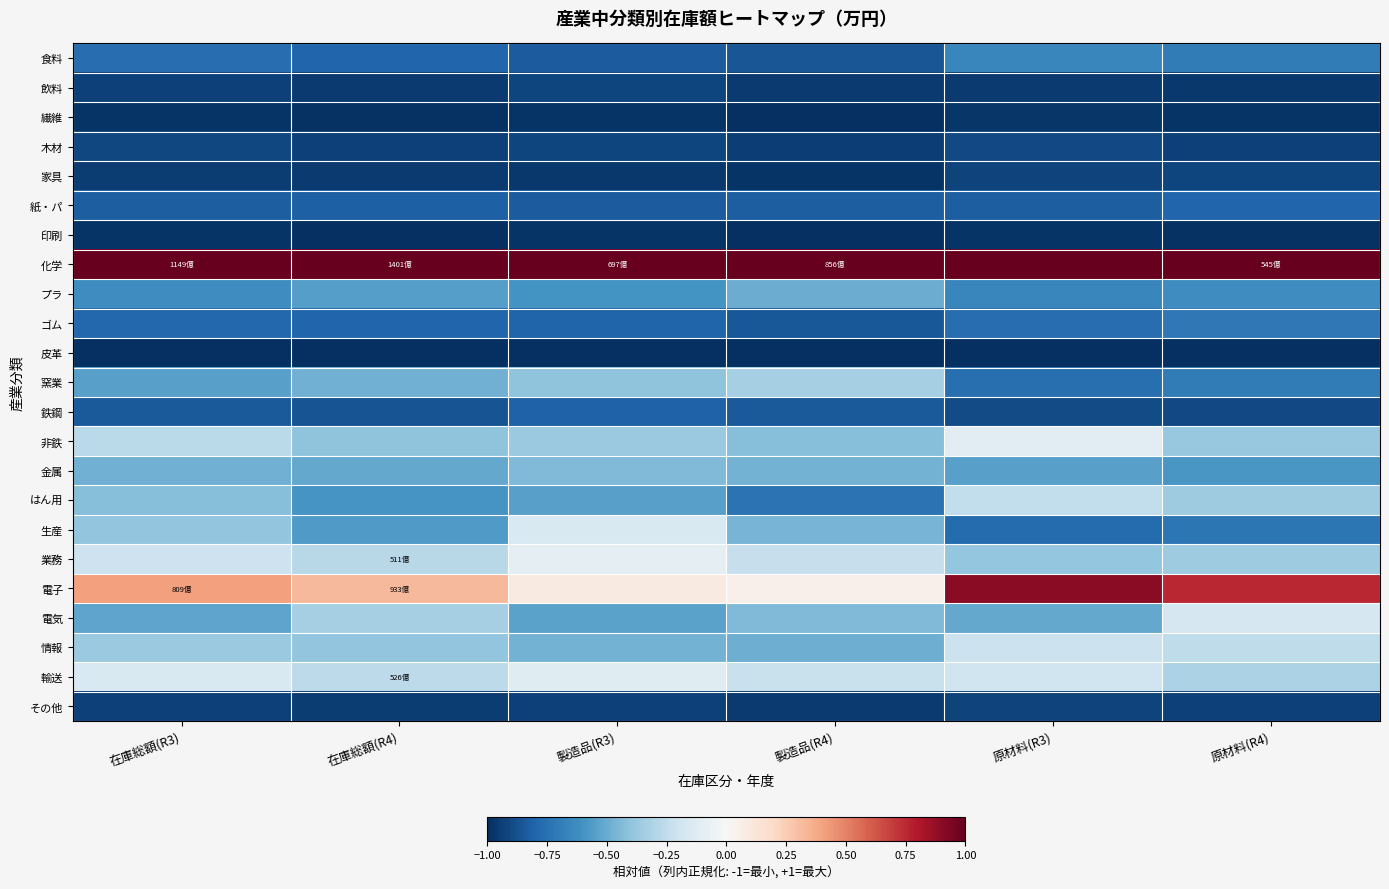

What is the spread (max minus min) of values at 原材料(R3)?

2.0